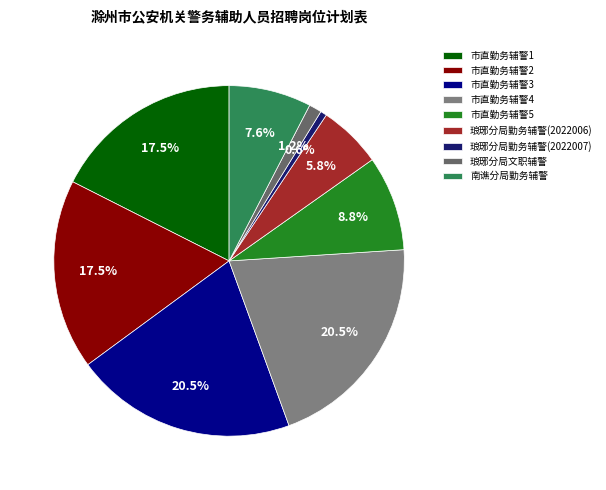

Rank the categories by value from lowest to highest.

琅琊分局勤务辅警(2022007), 琅琊分局文职辅警, 琅琊分局勤务辅警(2022006), 南谯分局勤务辅警, 市直勤务辅警5, 市直勤务辅警1, 市直勤务辅警2, 市直勤务辅警3, 市直勤务辅警4